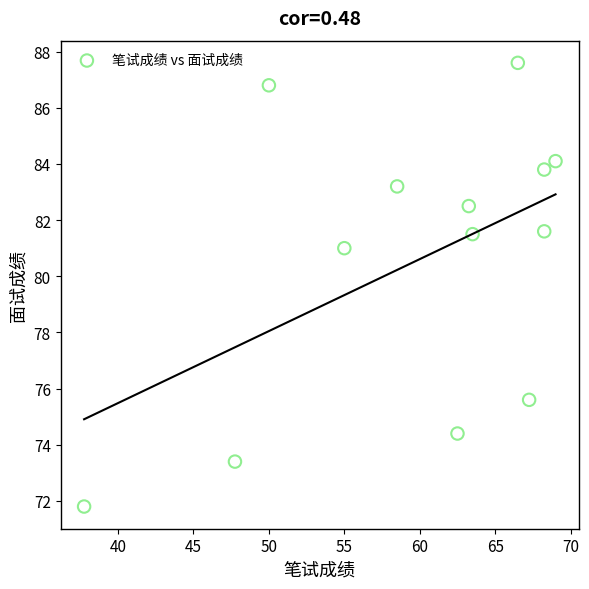

What is the range of Y values (max minus min)?

15.8